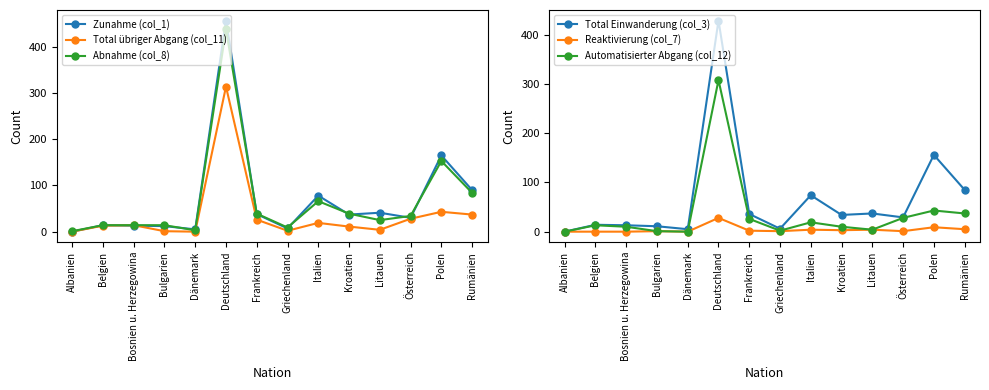

True or false: Abnahme (col_8) has more than 2 interior local peaks.

True